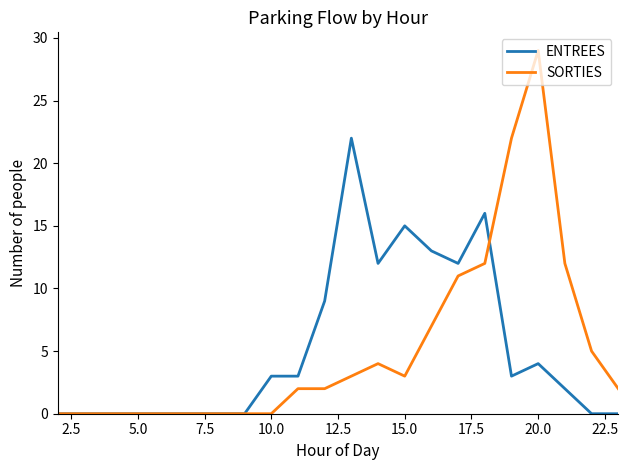

Rank the series by their maximum value, from lowest to highest.

ENTREES, SORTIES